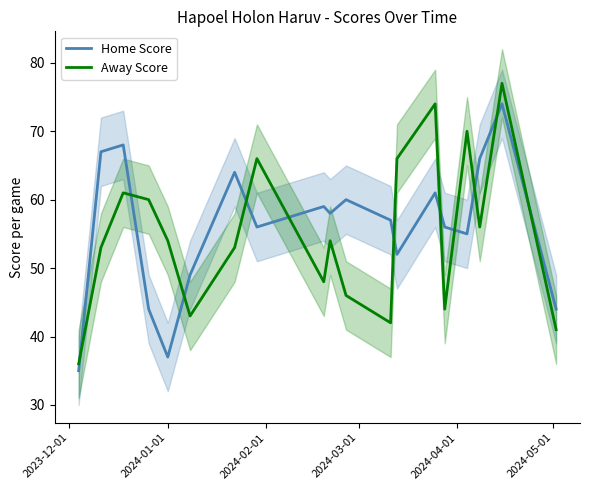

True or false: Away Score and Home Score cross at least once.

True